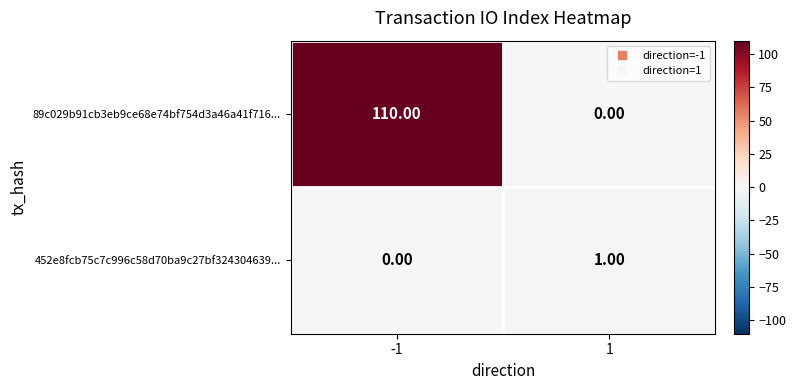

Rank the series by their average value, from lowest to highest.

452e8fcb75c7c996c58d70ba9c27bf324304639..., 89c029b91cb3eb9ce68e74bf754d3a46a41f716...